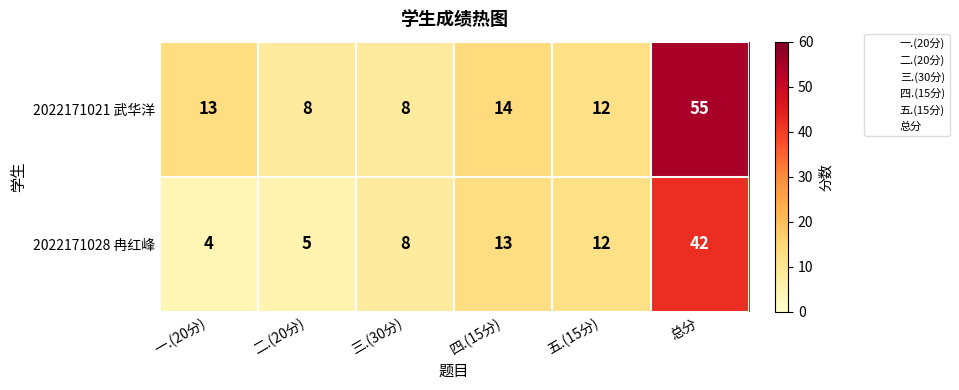

How many data points in 2022171021 武华洋 are less than 13?

3